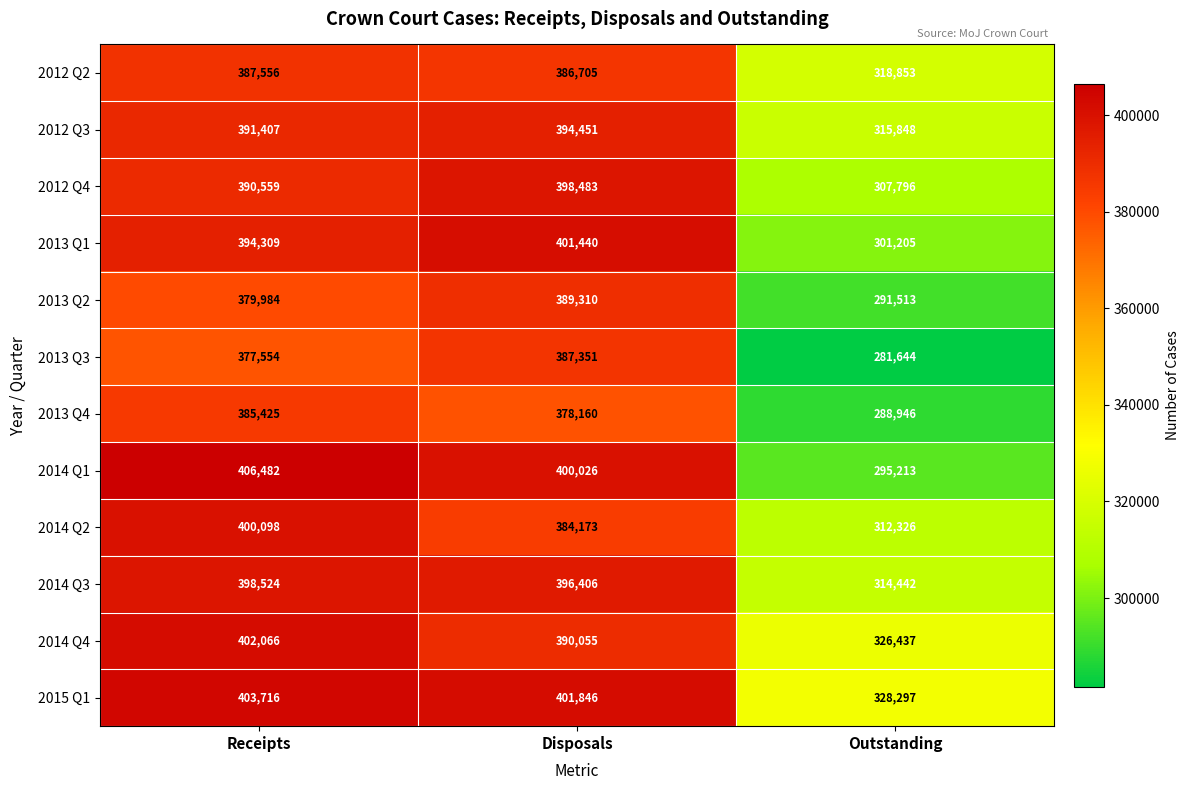

At which category is the sum across all series the highest?

Receipts